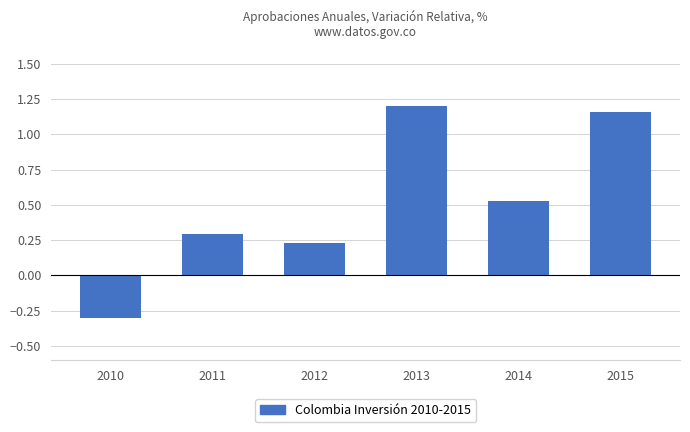

Does the chart contain any negative values?

Yes